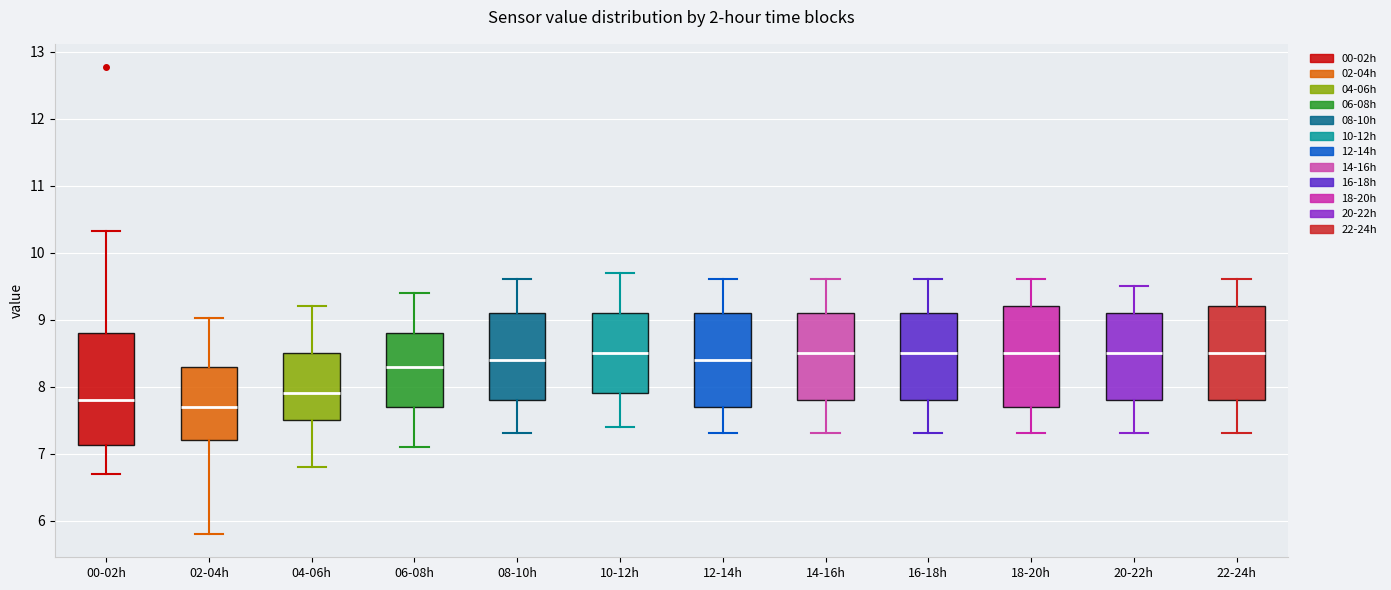

Where is the upper edge of the box for 20-22h on the y-axis? The values are not printed on the chart, so give them approximately, as read against the axis.

9.1